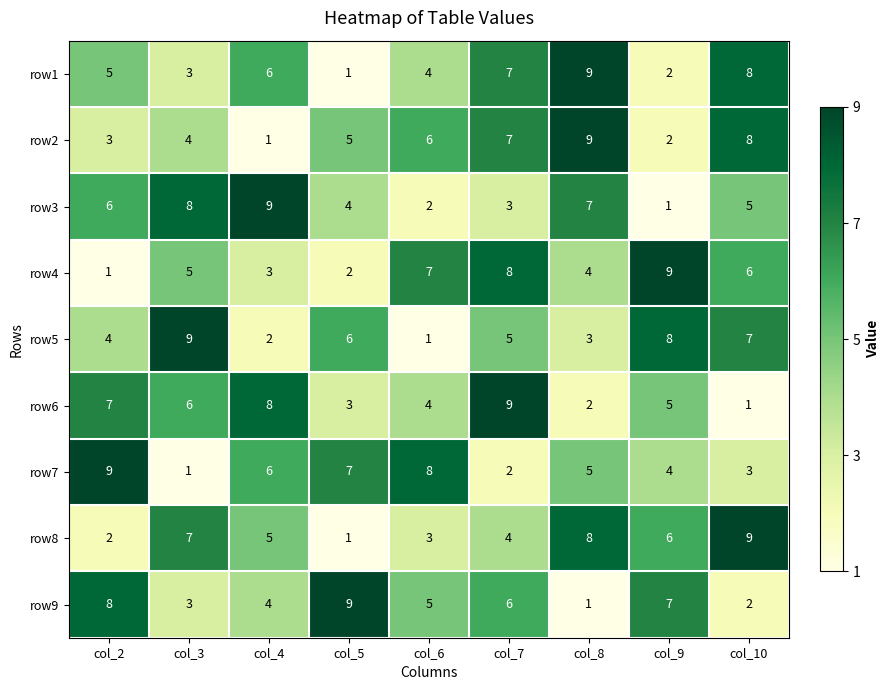

At col_2, list the series in order from smallest to largest.

row4, row8, row2, row5, row1, row3, row6, row9, row7